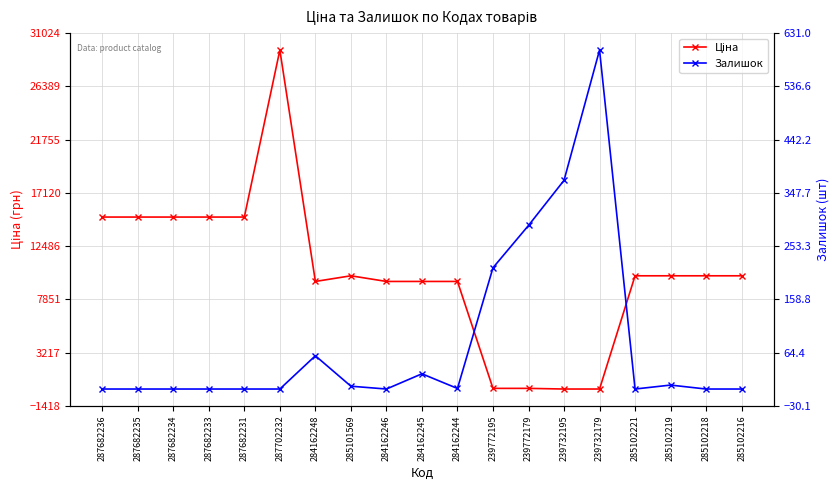

What is the highest value of the Ціна series?

29548.9